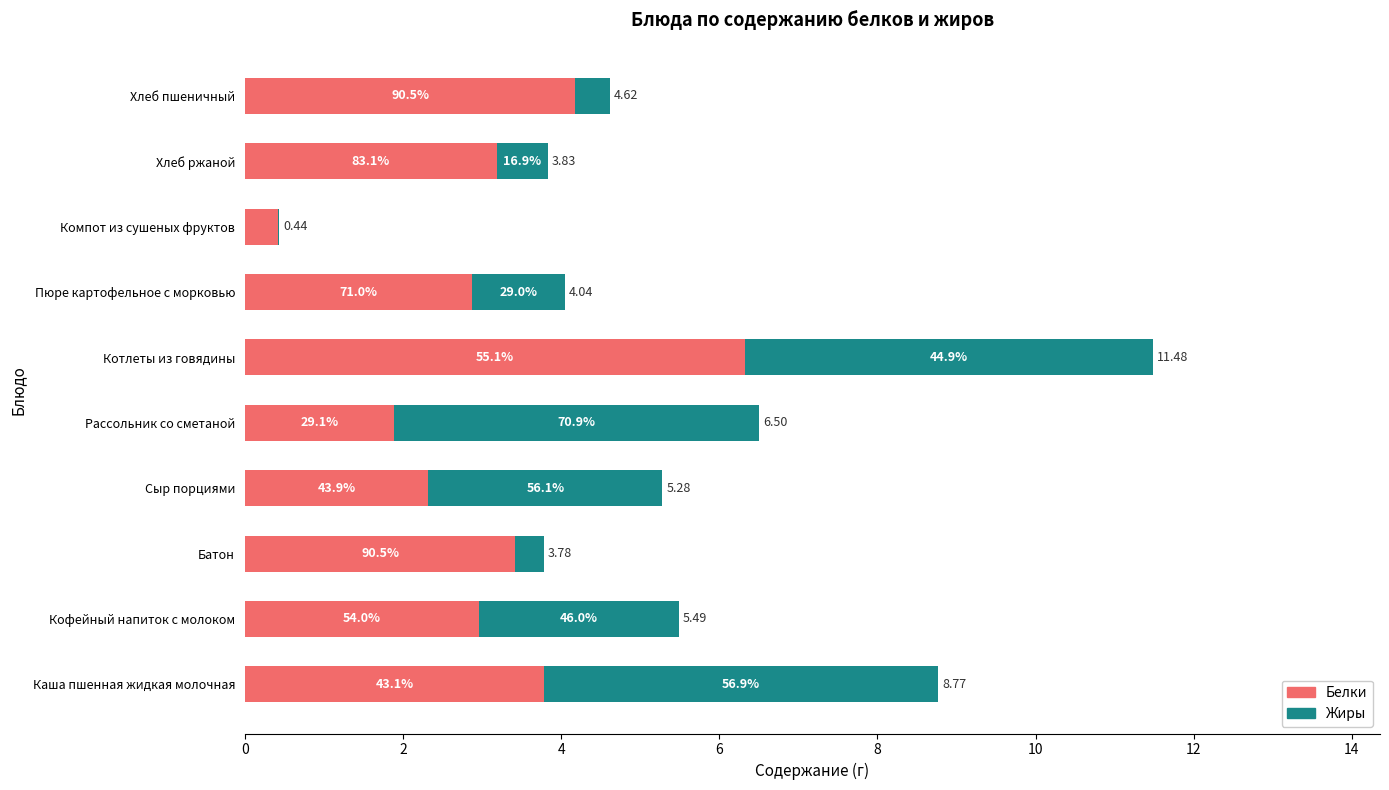

Reading right to left, what are all the values shown in this chart?

Белки: 4.2	3.2	0.4	2.9	6.3	1.9	2.3	3.4	3.0	3.8
Жиры: 0.4	0.6	0.0	1.2	5.2	4.6	3.0	0.4	2.5	5.0